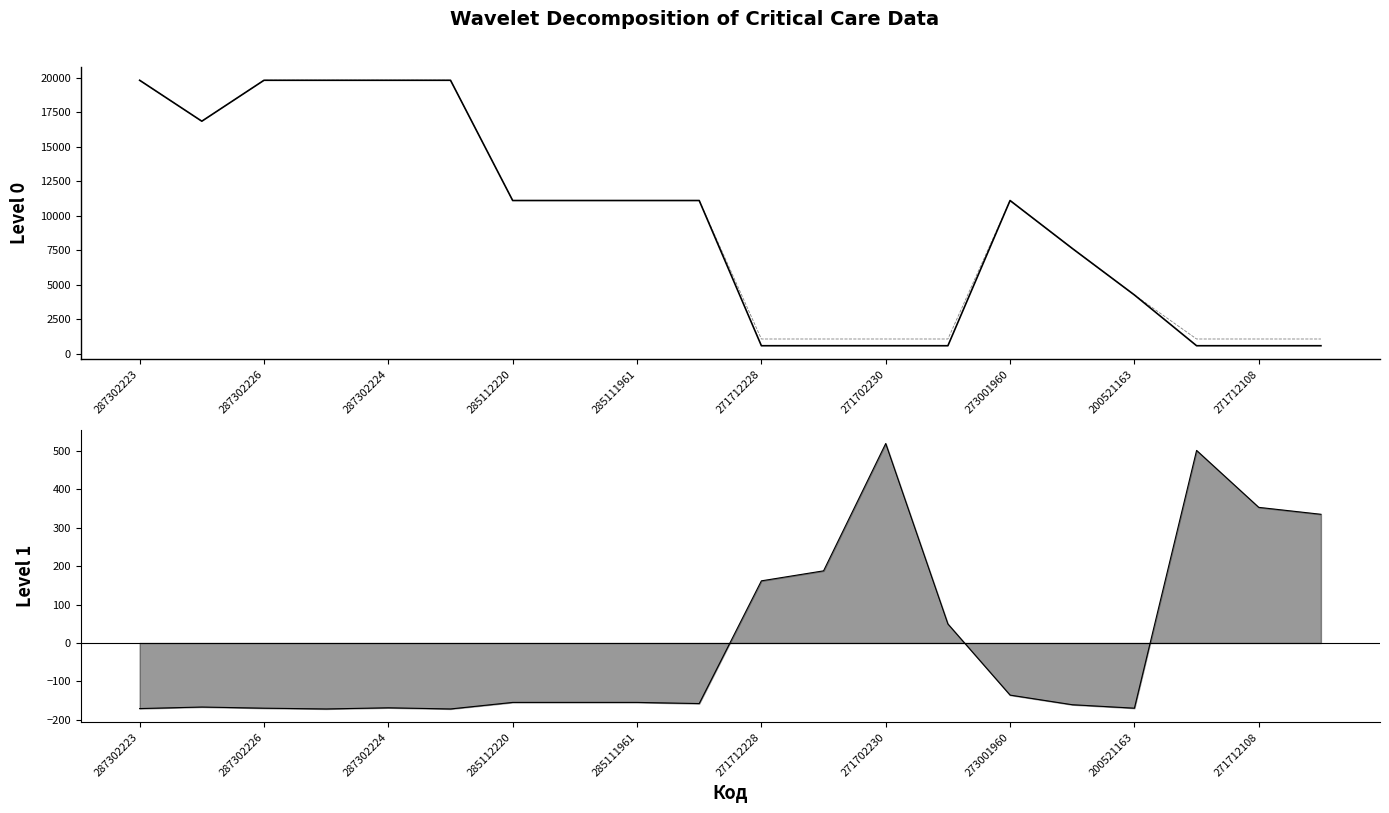

What is the difference between the maximum and second lowest values in the Ціна series?

19245.1